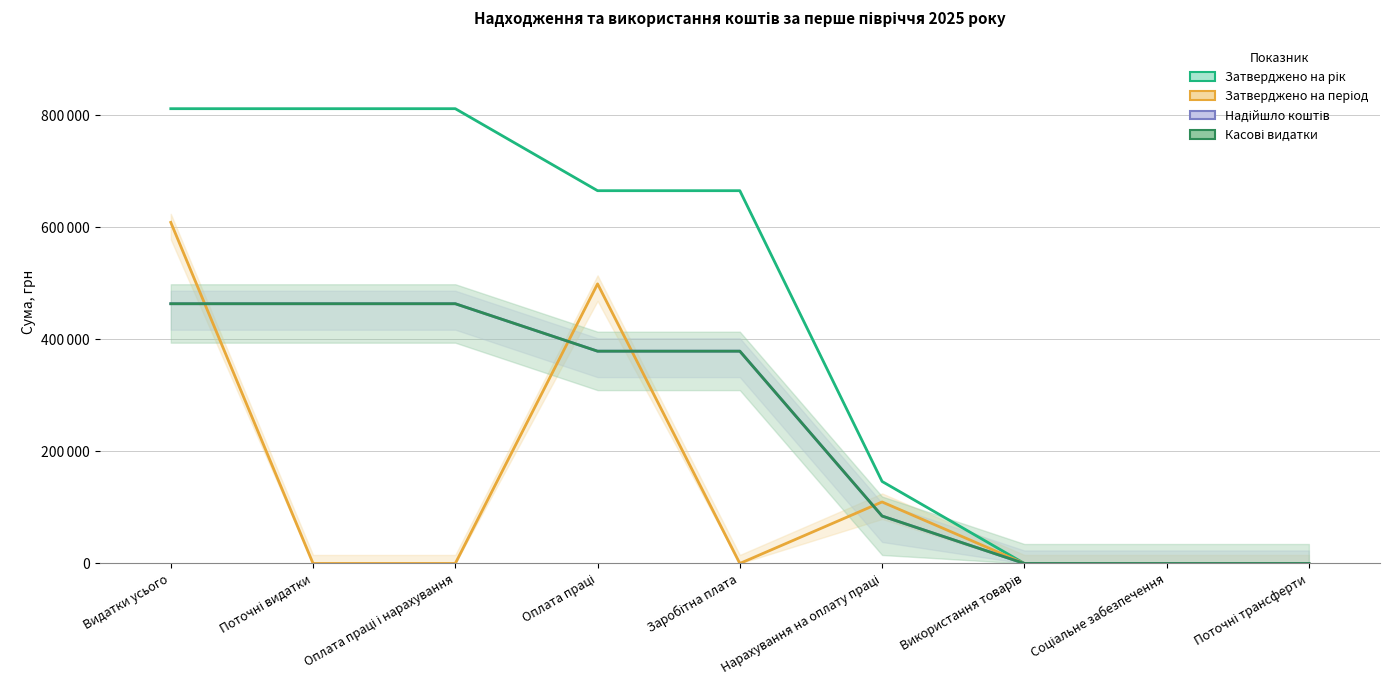

At which category does the chart reach its minimum across all series?

Використання товарів